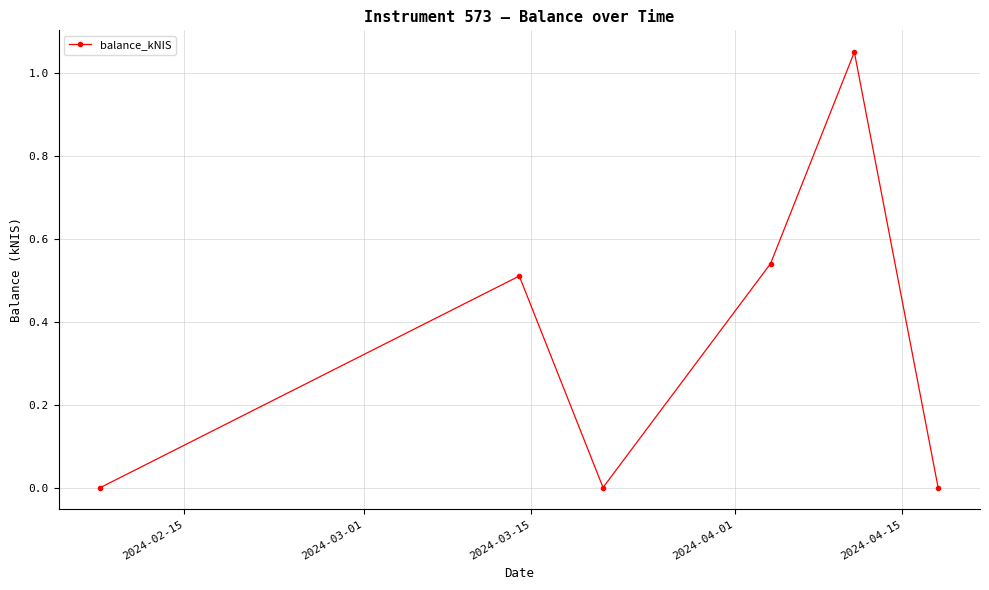

What is the sum of all values?

2.1